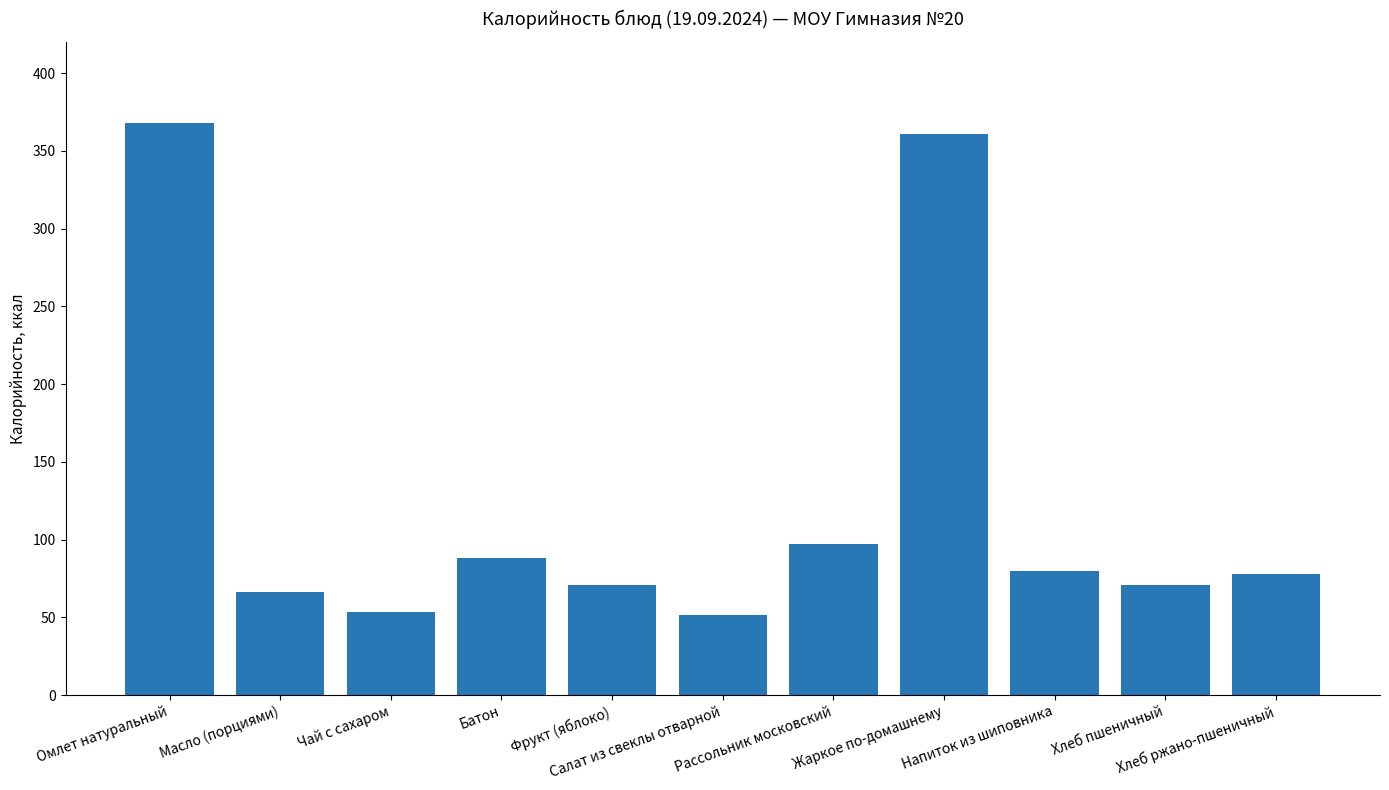

At which label does the data first exceed 77?

Омлет натуральный